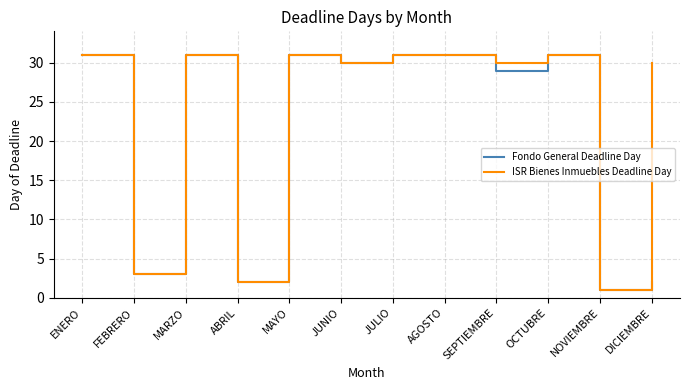

Which series has the largest total across all categories?

ISR Bienes Inmuebles Deadline Day